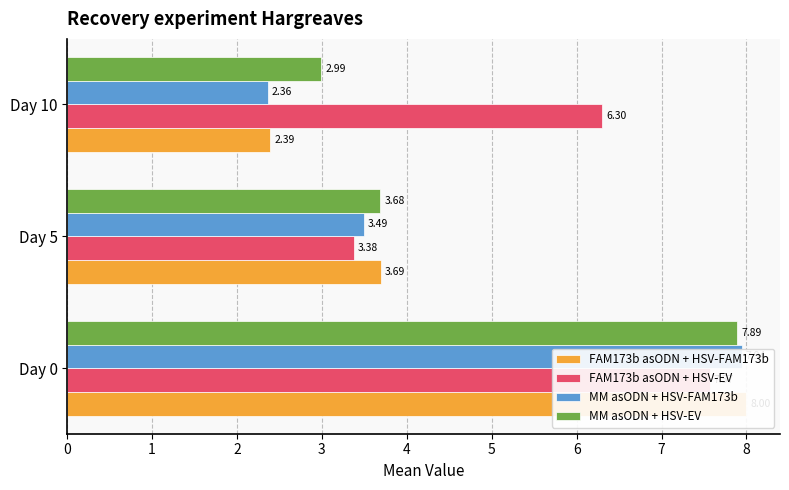

What is the average value of the MM asODN + HSV-EV series?

4.9